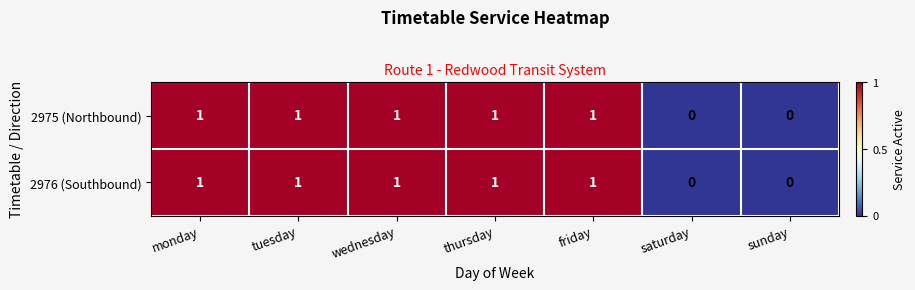

Is the value of 2975 (Northbound) at sunday greater than the value of 2976 (Southbound) at tuesday?

No